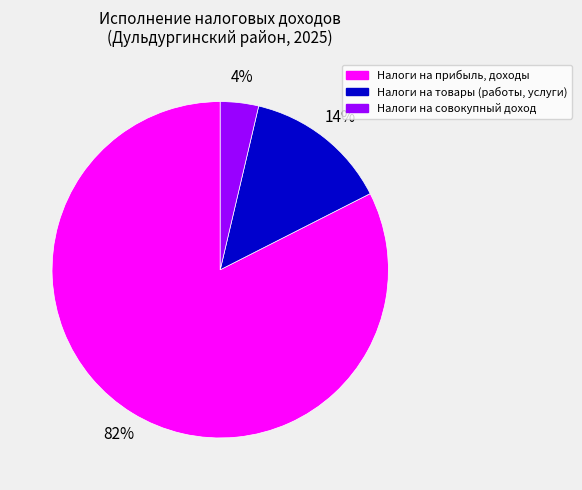

Do Налоги на прибыль, доходы and Налоги на совокупный доход together represent more than half of the pie?

Yes